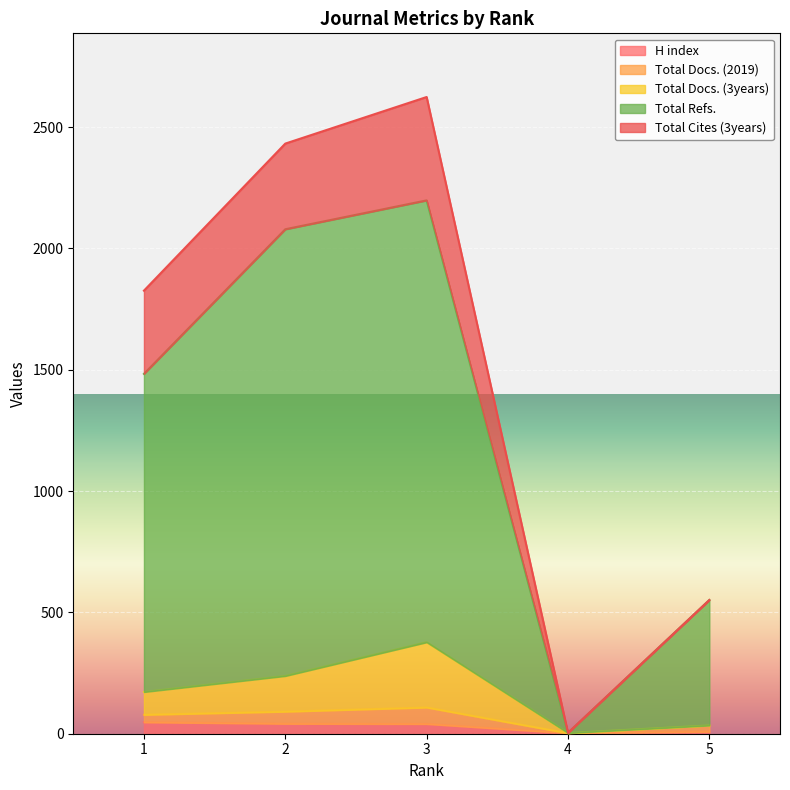

Where does the Total Docs. (3years) series first go above 172?

2